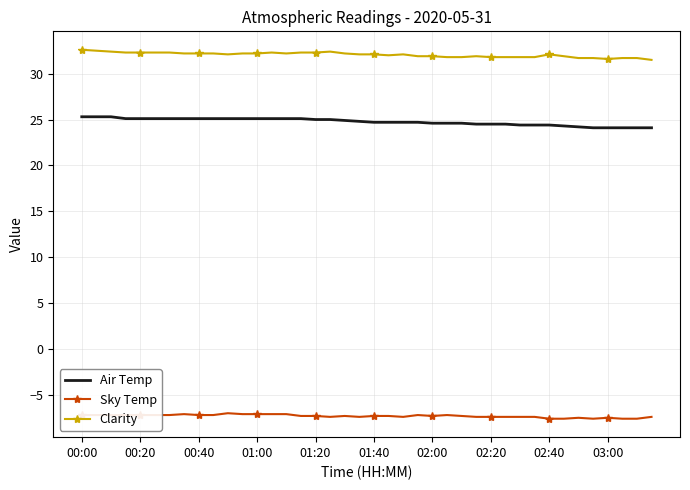

Which series has the largest total across all categories?

Clarity